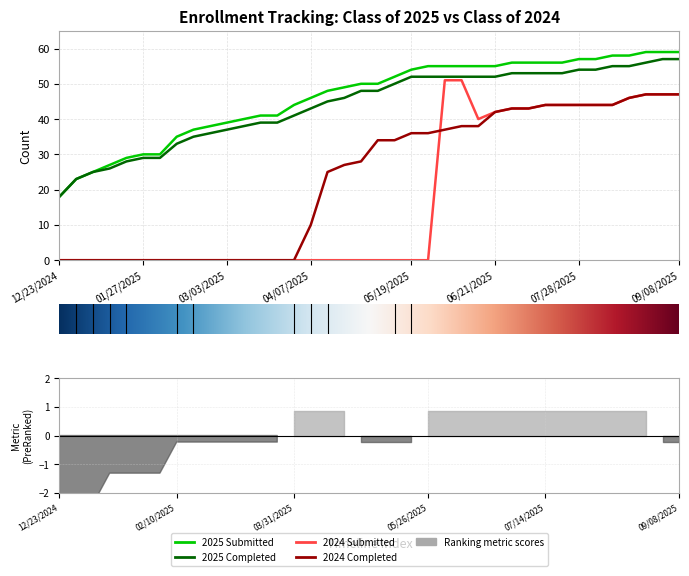

Which series has the largest range (max minus min)?

Class of 2024 Submitted